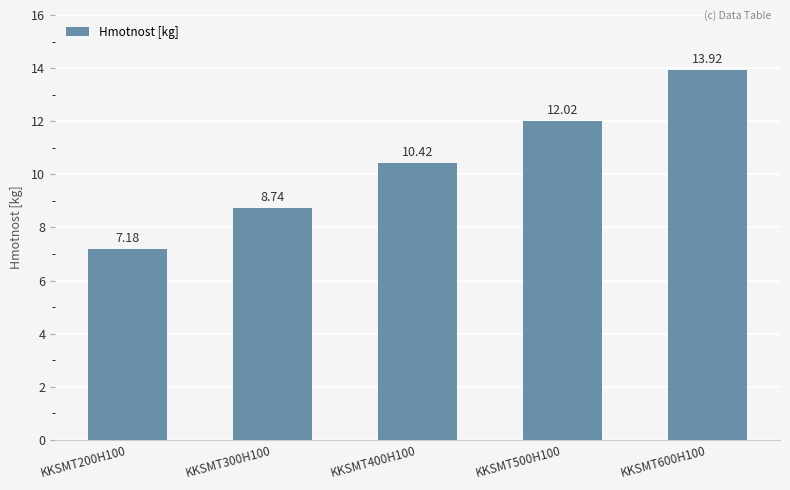

How many data points are above 10?

3